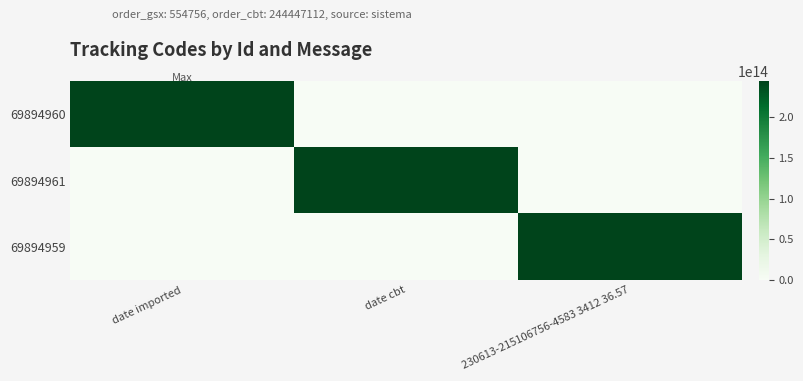

How many distinct data groups are displayed?

3